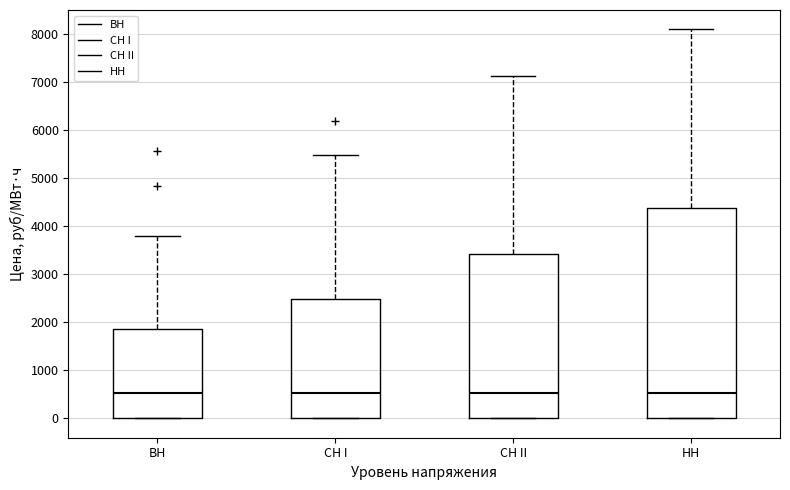

Reading left to right, read every box against the y-axis: the position of its median line, the range the box covers, and the ends of its whiskers. The values are not printed on the chart, so give them approximately, as read against the axis.

ВН: median 500, box 0 to 1900, whiskers 0 to 3800
СН I: median 500, box 0 to 2500, whiskers 0 to 5500
СН II: median 500, box 0 to 3400, whiskers 0 to 7100
НН: median 500, box 0 to 4400, whiskers 0 to 8100